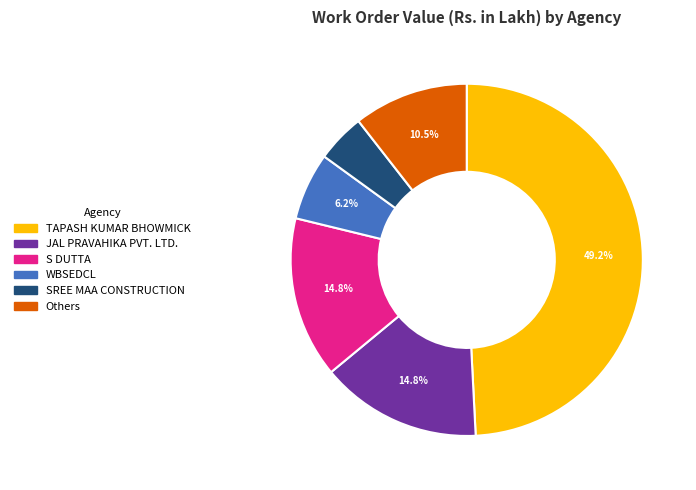

Is there any slice that represents more than half of the pie?

No